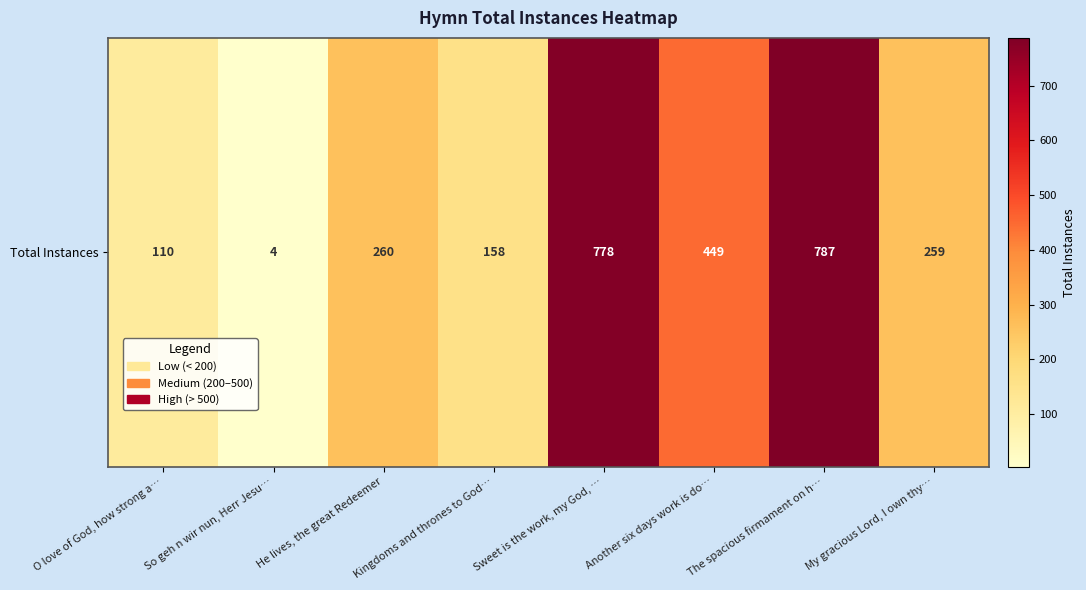

Reading right to left, list all the values displayed in this chart.

My gracious Lord, I own thy…=259	The spacious firmament on h…=787	Another six days work is do…=449	Sweet is the work, my God, …=778	Kingdoms and thrones to God…=158	He lives, the great Redeemer=260	So geh n wir nun, Herr Jesu…=4	O love of God, how strong a…=110